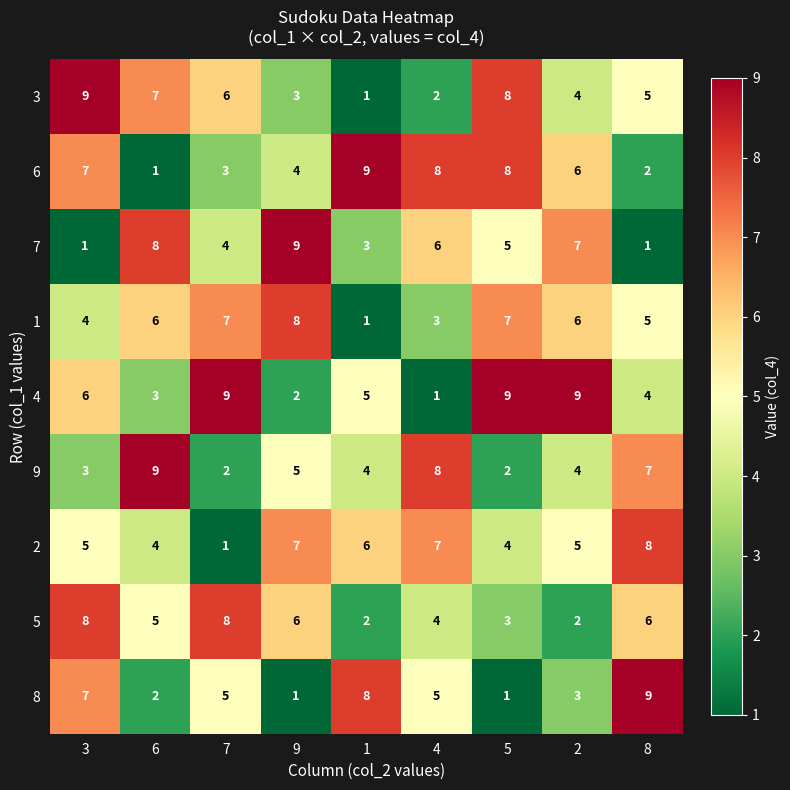

Between 1 and 8, which series saw the biggest shift?

6